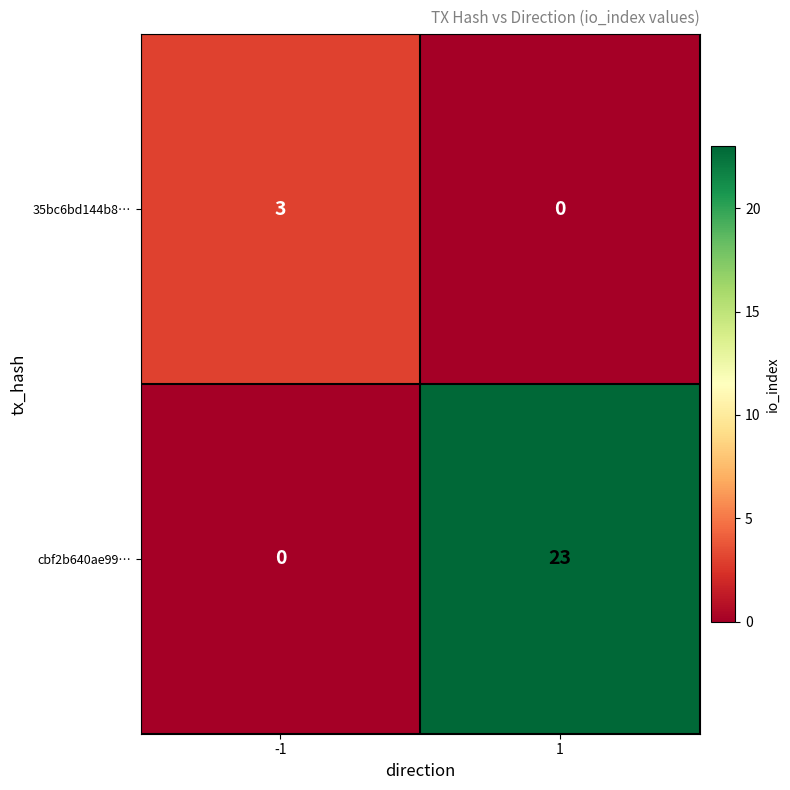

At which category is the sum across all series the highest?

1